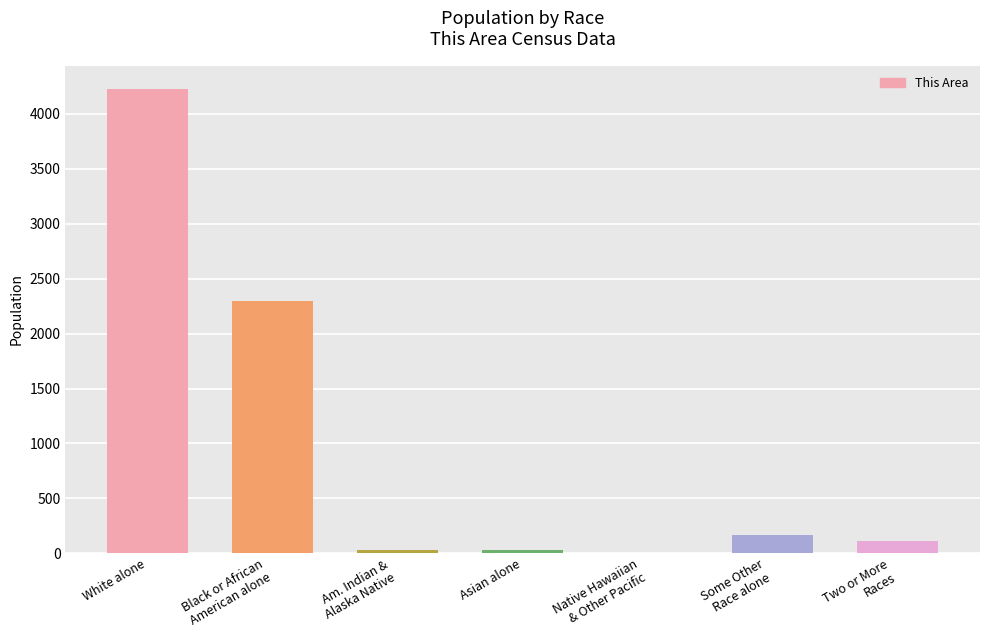

What is the greatest value displayed?

4228